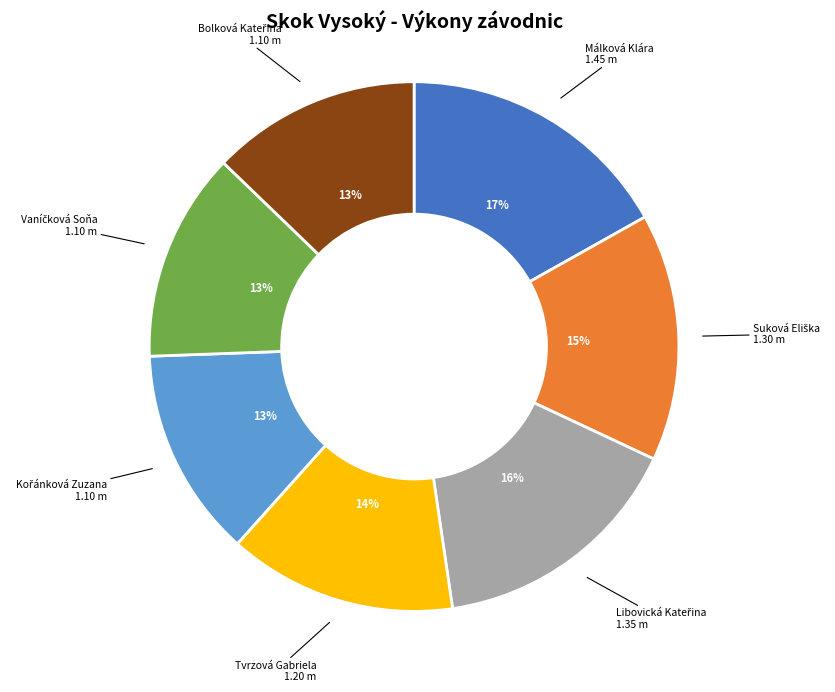

Is there any slice that represents more than half of the pie?

No